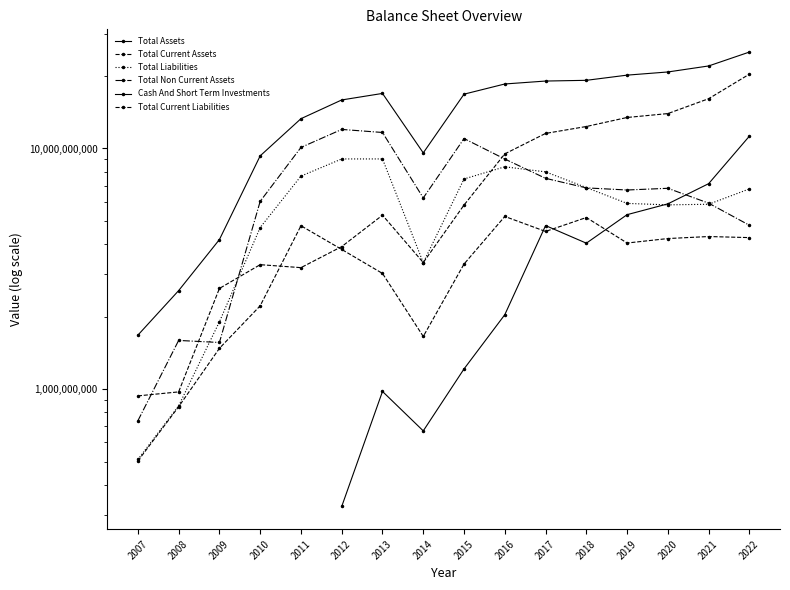

Where is Total Liabilities nearest to the value 4778286060?

2010